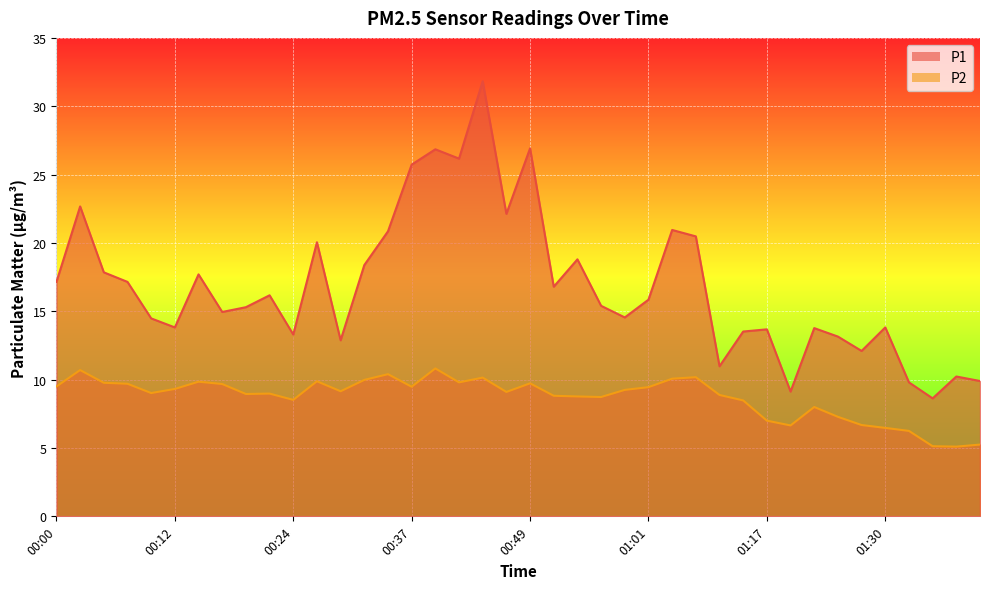

What is the spread (max minus min) of values at 01:42?

4.7